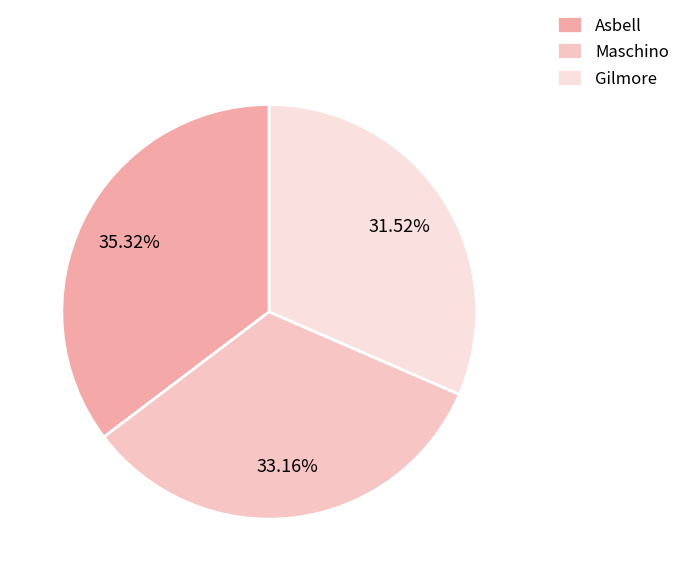

True or false: Maschino accounts for 39% of the total.

False